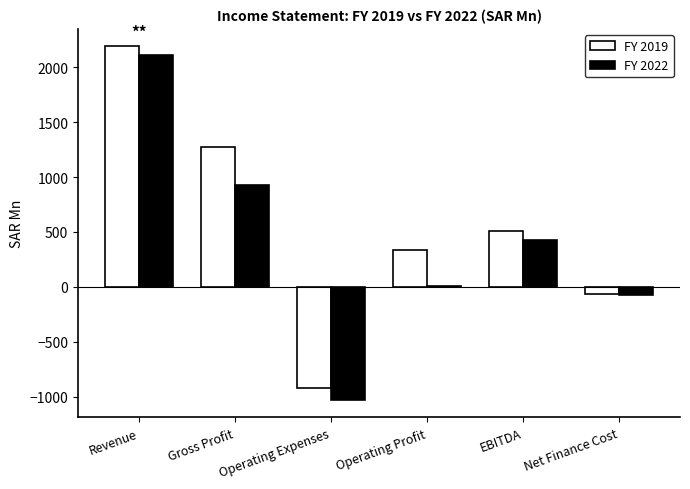

What is the maximum value for FY 2019?

2190.3